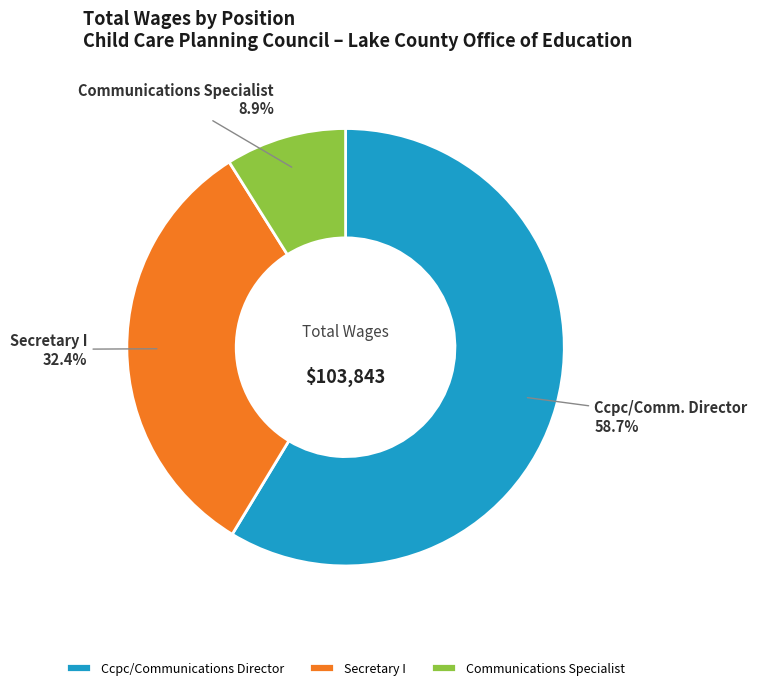

What is the largest slice in the pie chart?

Ccpc/Communications Director